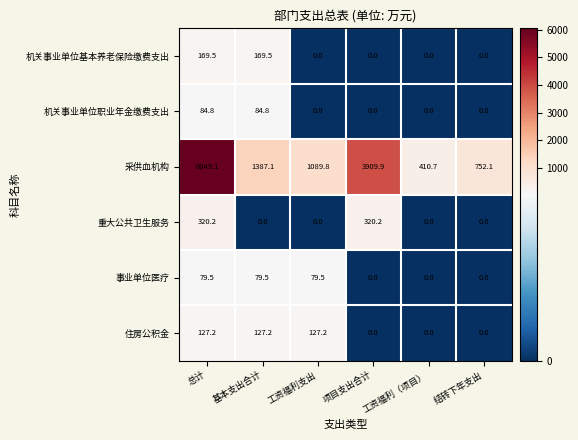

Which series changed the most between 基本支出合计 and 结转下年支出?

采供血机构